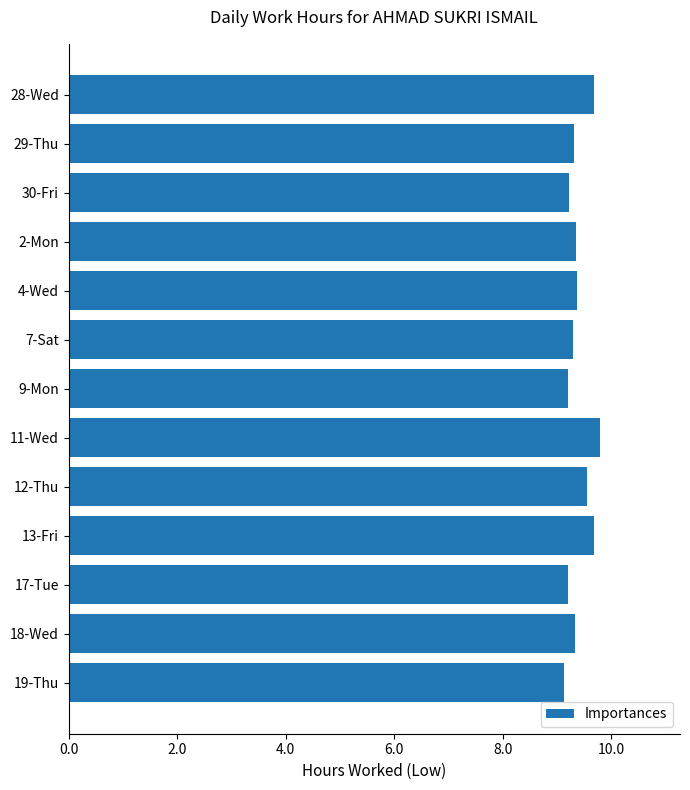

The chart shows a value of 15.8 at 19-Thu. True or false?

False